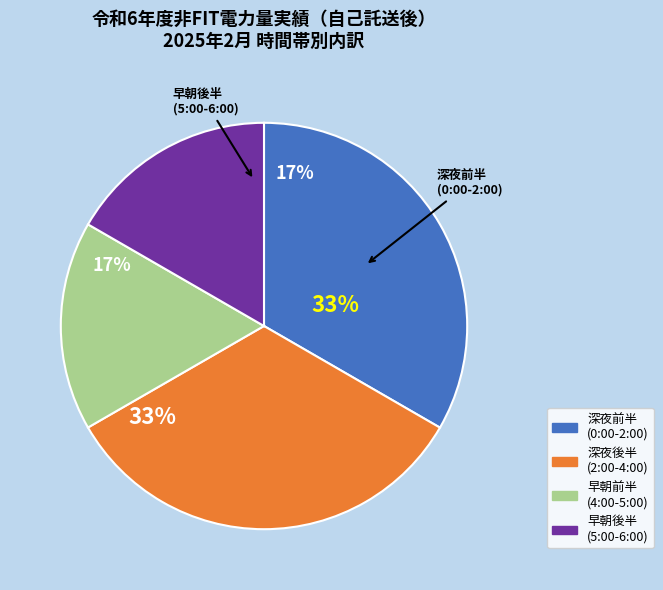

Is there any slice that represents more than half of the pie?

No